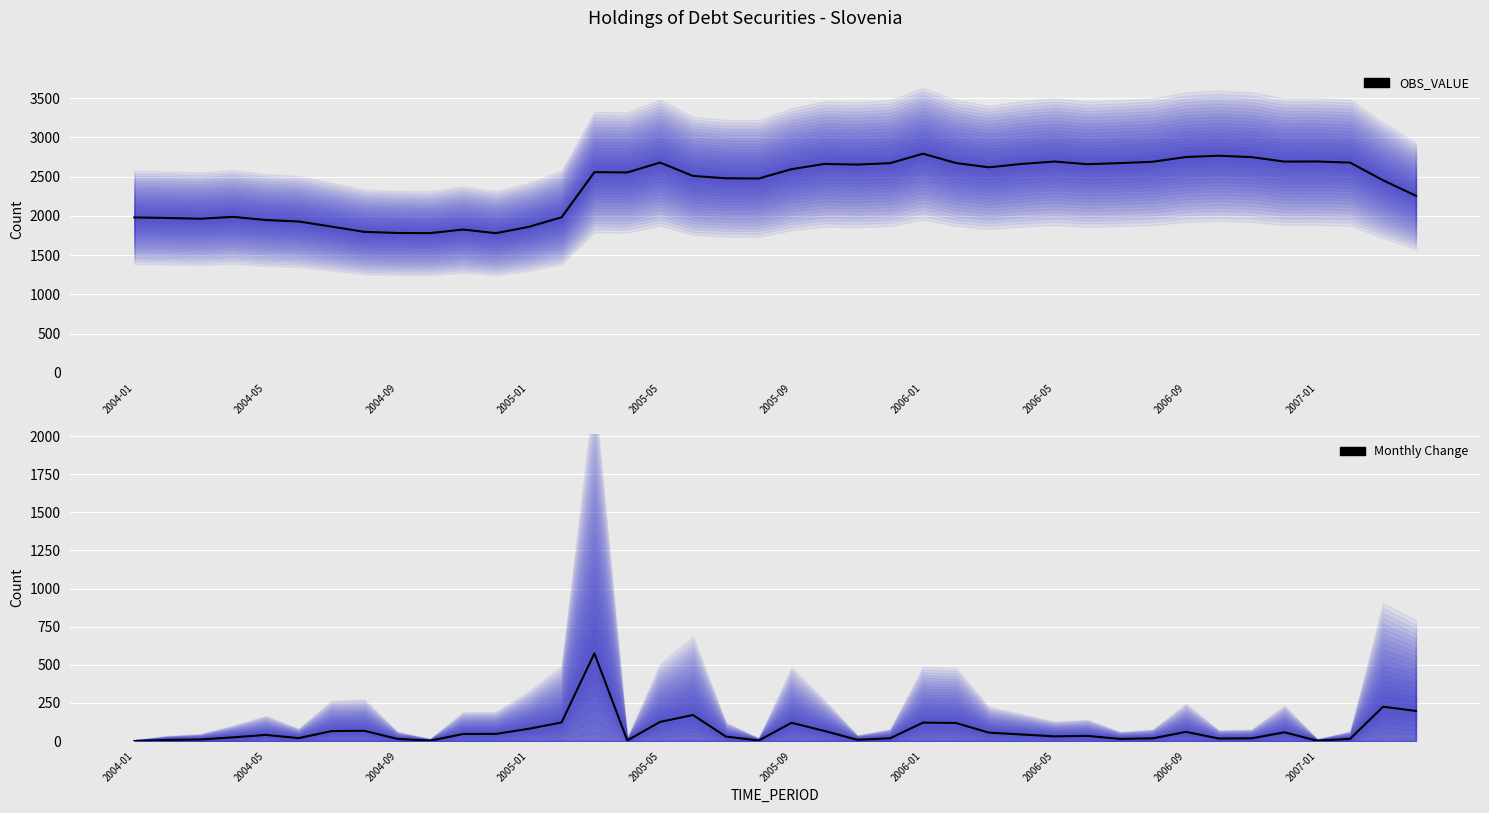

What is the label of the 29th point from the right?

11